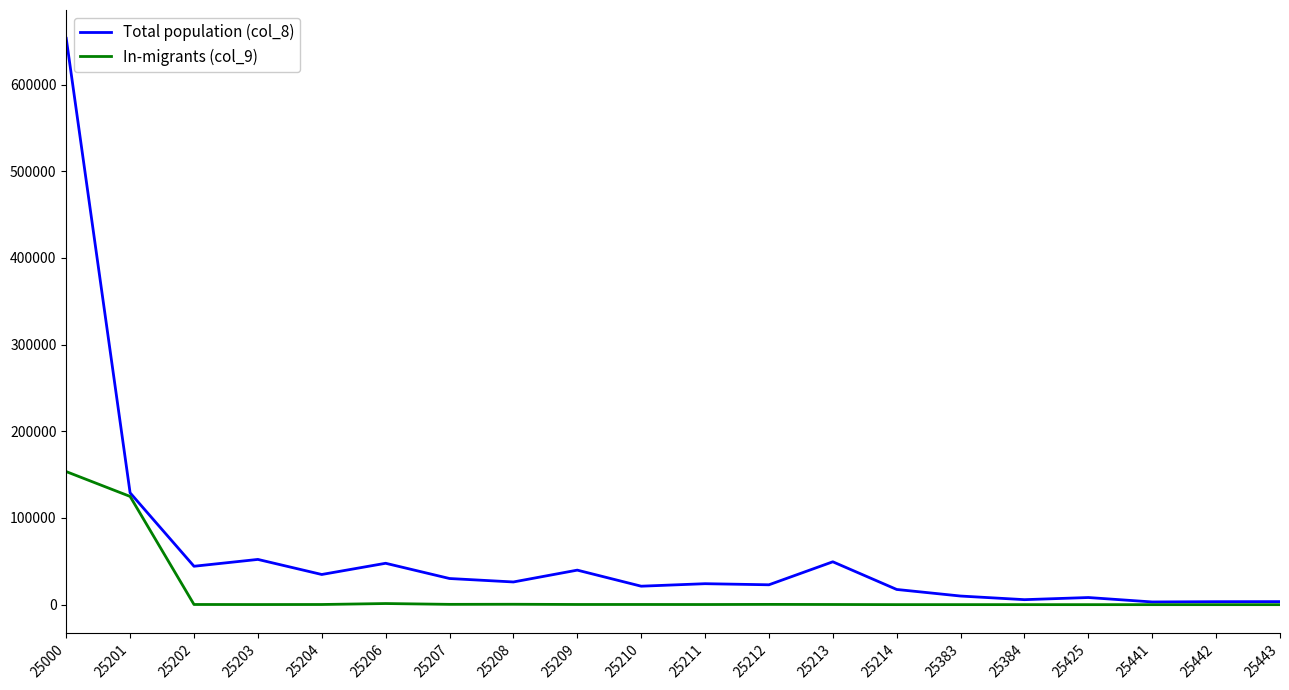

Which series has the largest range (max minus min)?

Total population (col_8)